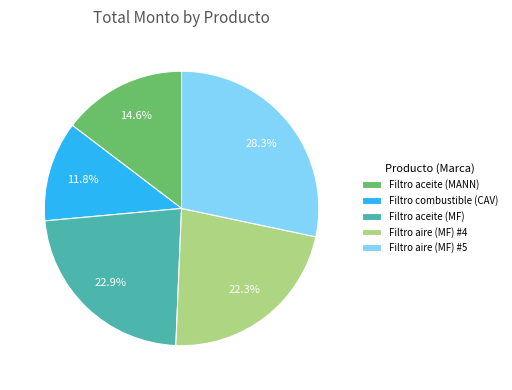

Between Filtro aceite (MANN) and Filtro combustible (CAV), which is larger?

Filtro aceite (MANN)